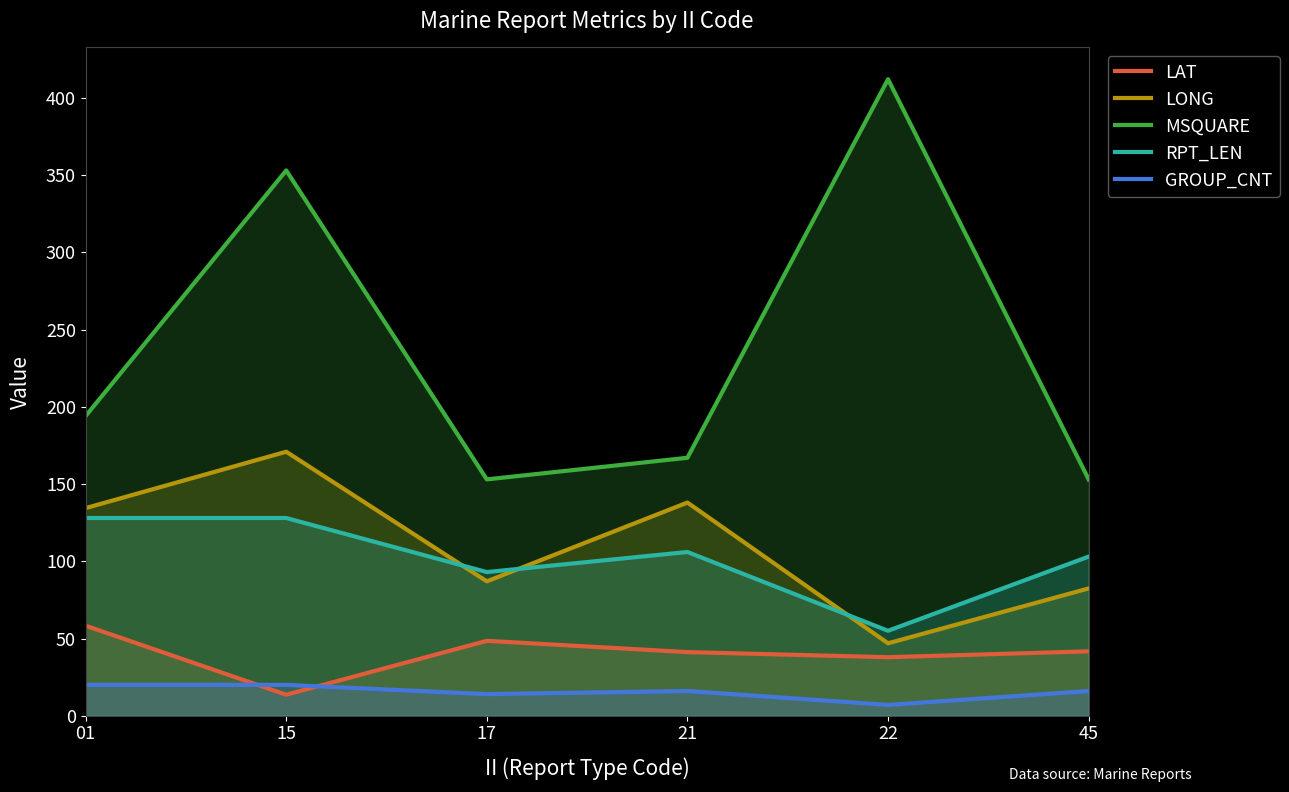

Rank the categories by MSQUARE value from lowest to highest.

17, 45, 21, 01, 15, 22